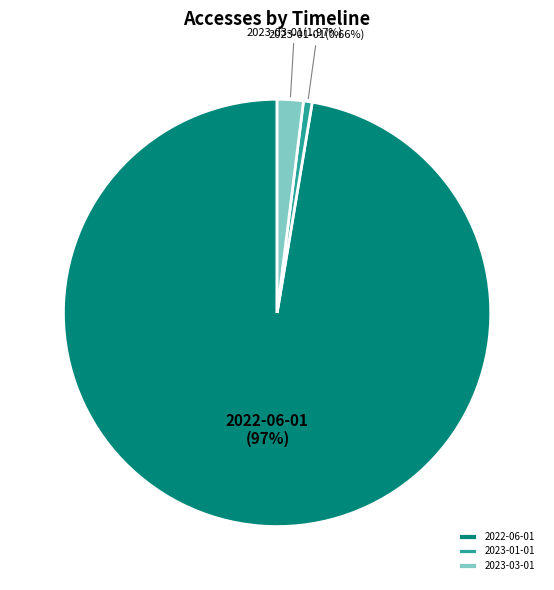

How many slices are in this pie chart?

3